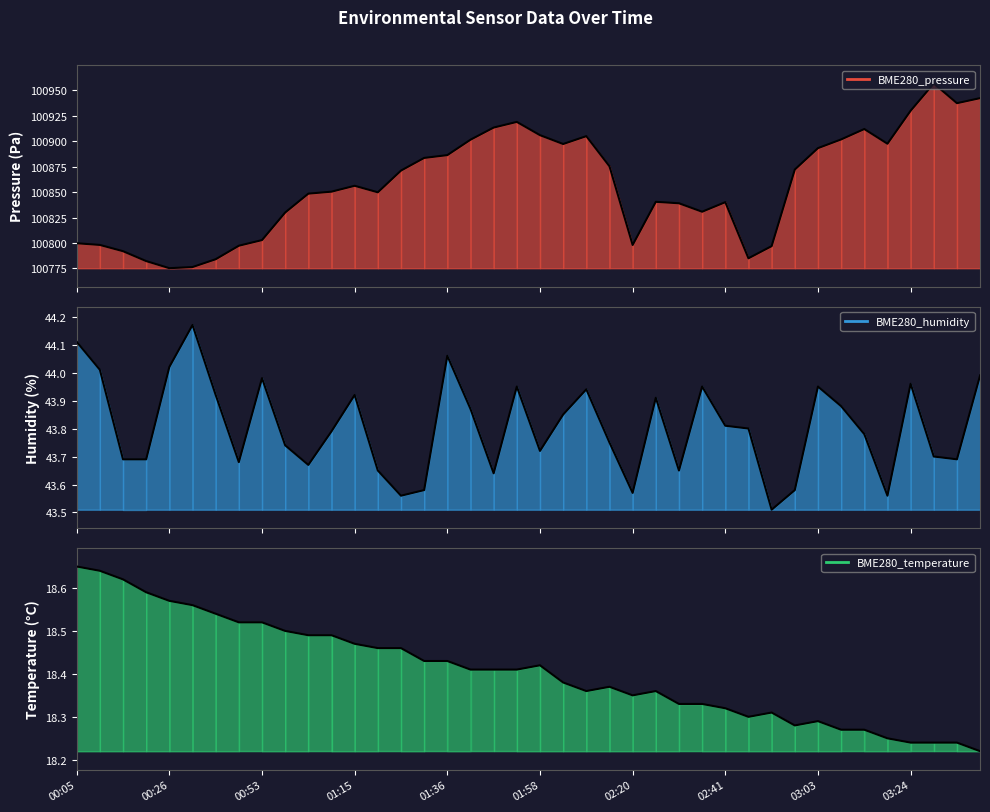

How many interior local valleys does the BME280_humidity (line) series have?

10